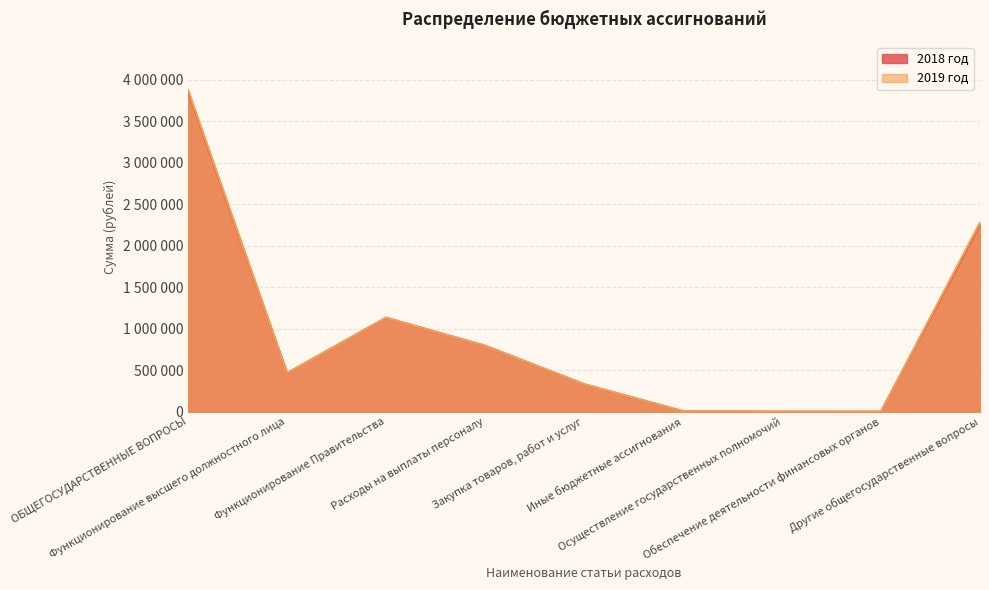

Rank the categories by 2019 год value from highest to lowest.

ОБЩЕГОСУДАРСТВЕННЫЕ ВОПРОСЫ, Другие общегосударственные вопросы, Функционирование Правительства, Расходы на выплаты персоналу, Функционирование высшего должностного лица, Закупка товаров, работ и услуг, Иные бюджетные ассигнования, Осуществление государственных полномочий, Обеспечение деятельности финансовых органов